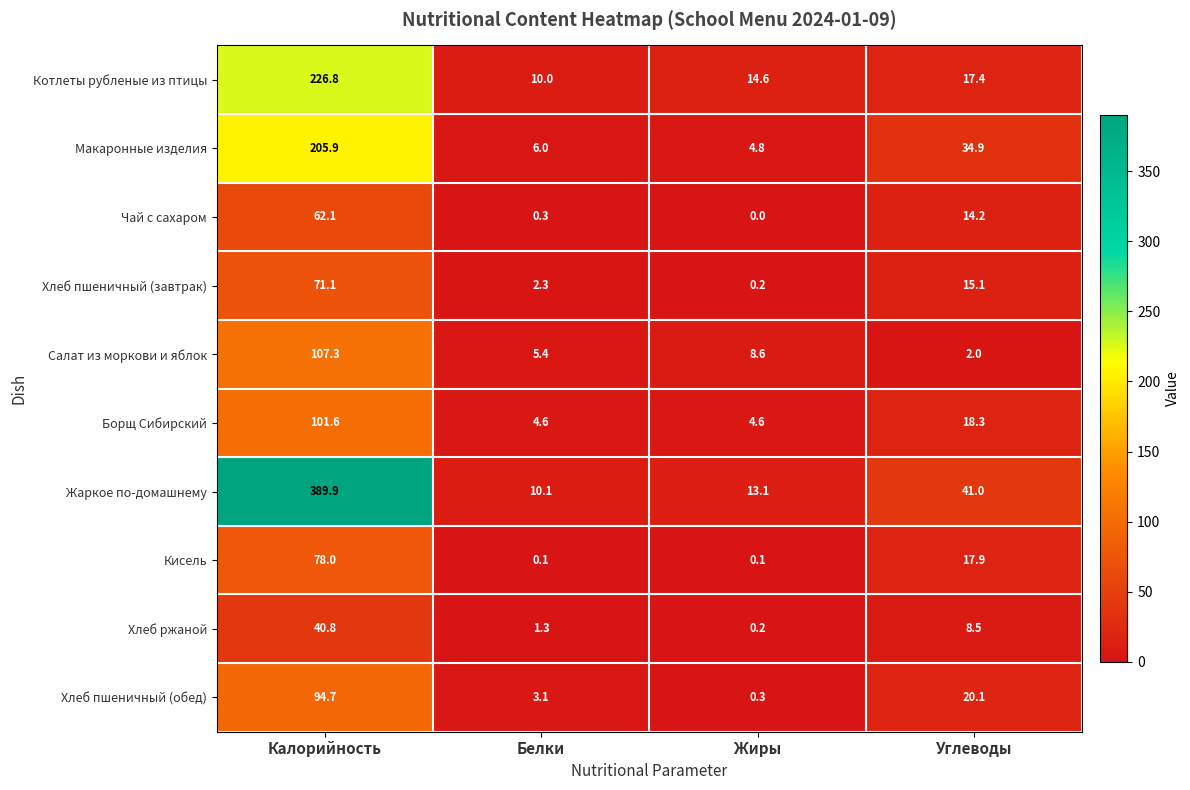

The Хлеб ржаной series shows 8.5 at Углеводы. True or false?

True